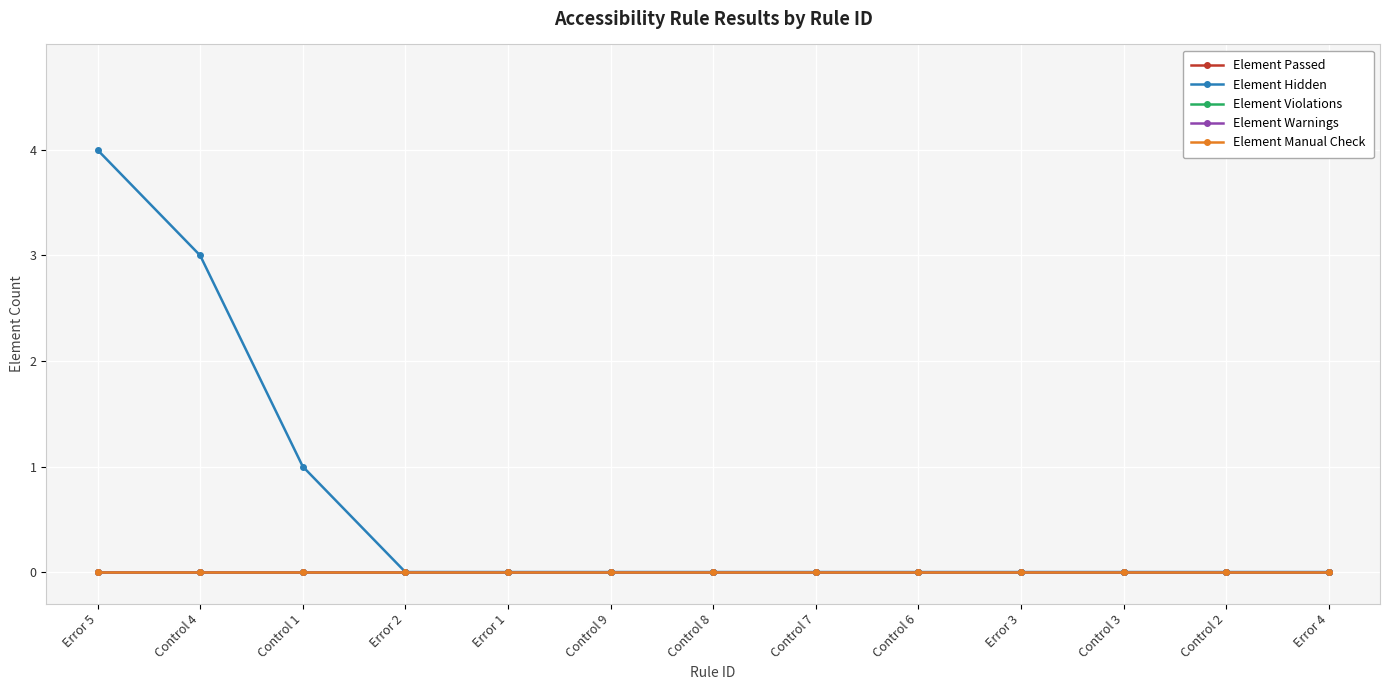

Between Control 6 and Control 2, which series saw the biggest shift?

Element Passed